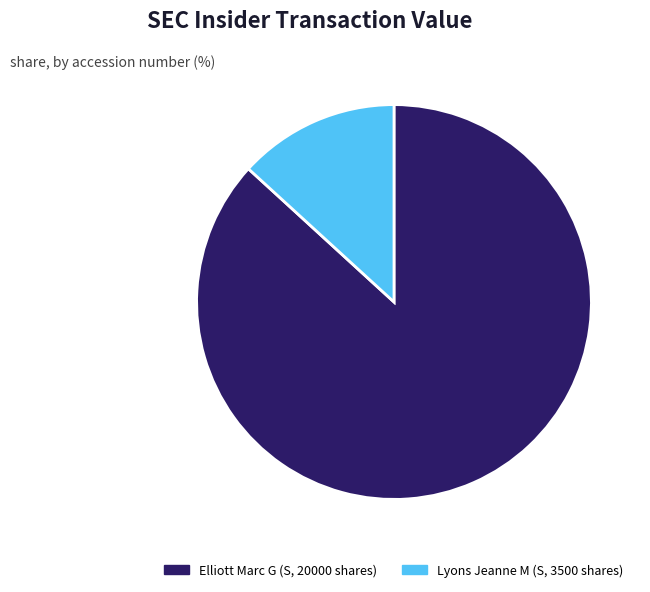

What is the smallest slice in the pie chart?

Lyons Jeanne M (S, 3500 shares)